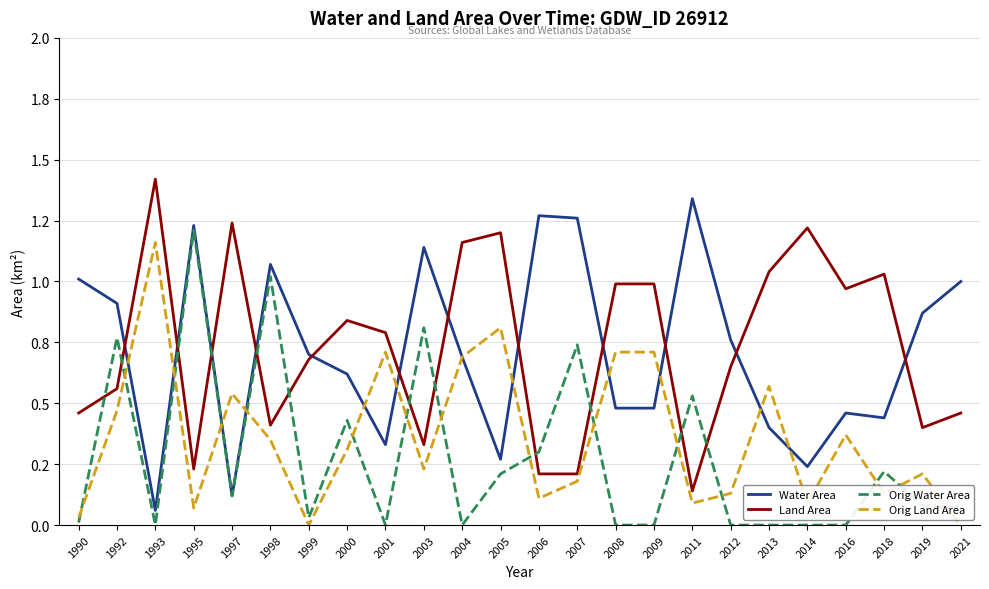

List the labels in order of Land Area value, largest first.

1993, 1997, 2014, 2005, 2004, 2013, 2018, 2008, 2009, 2016, 2000, 2001, 1999, 2012, 1992, 1990, 2021, 1998, 2019, 2003, 1995, 2006, 2007, 2011